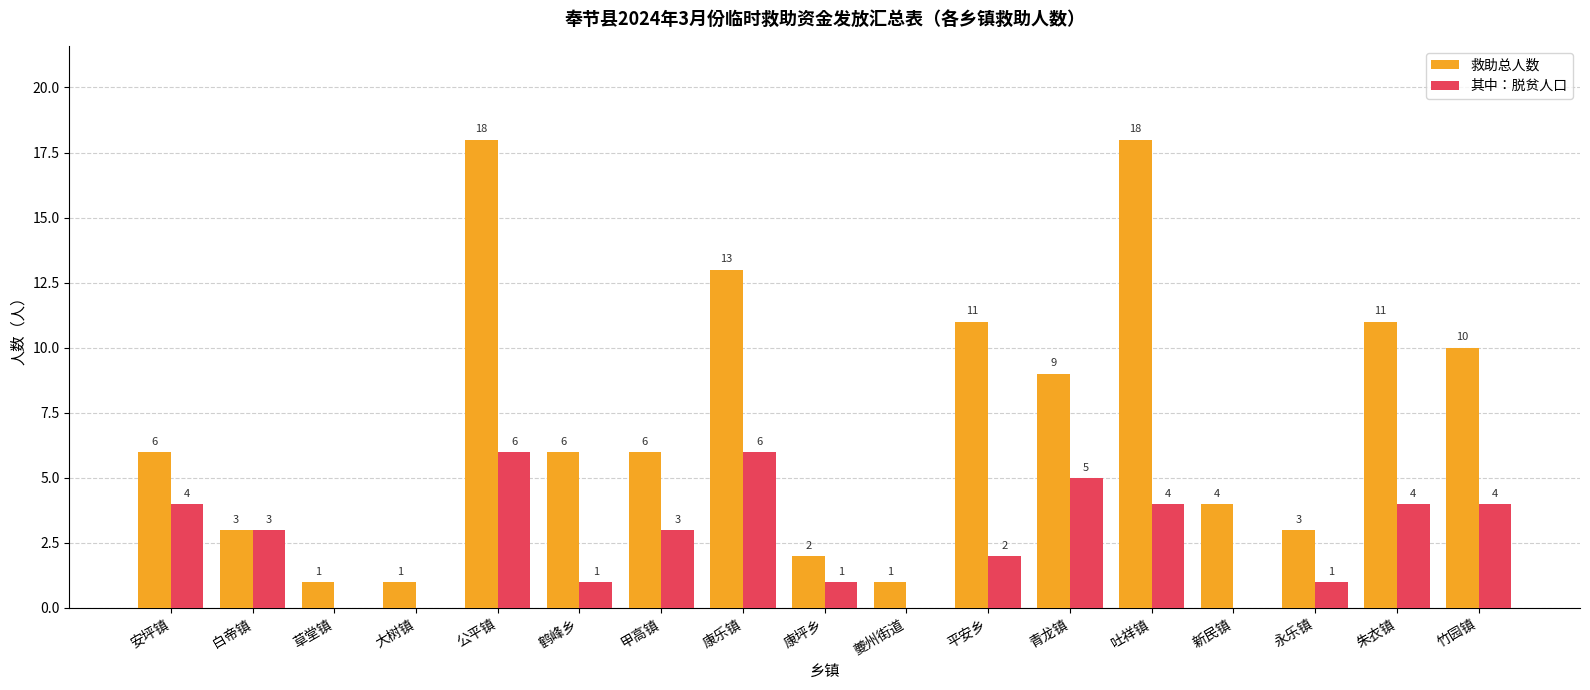

What is the greatest value displayed?

18